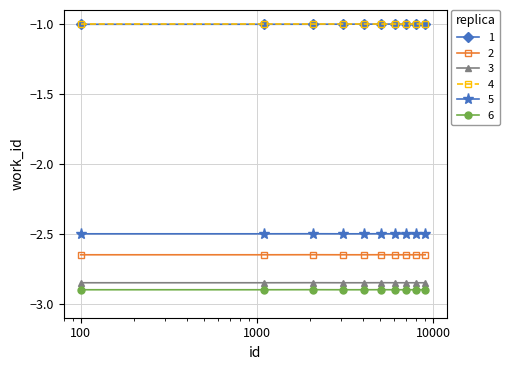

What is the value of the 1 point at the 6th from the left?

-1.0